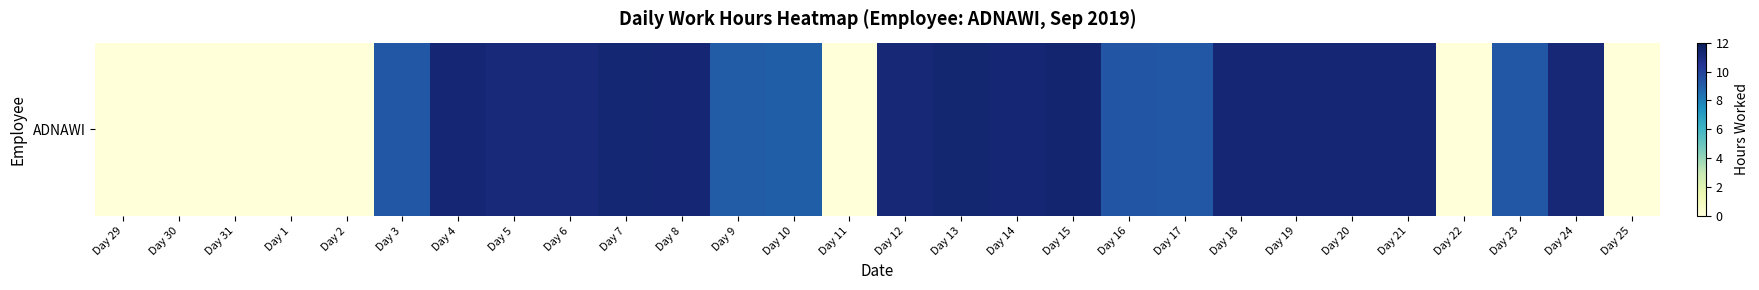

Which label corresponds to the smallest value in the chart?

Day 29